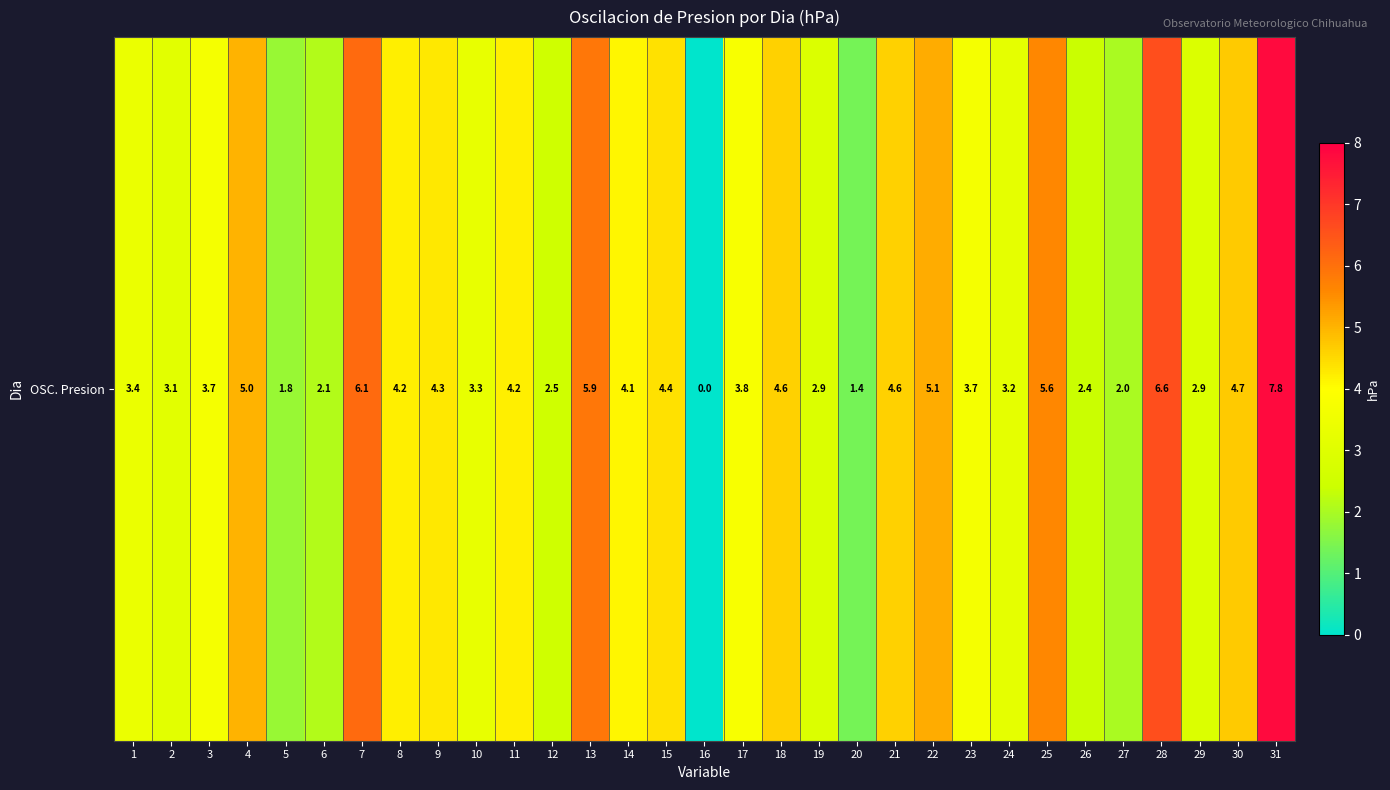

At which category does the chart reach its minimum across all series?

16